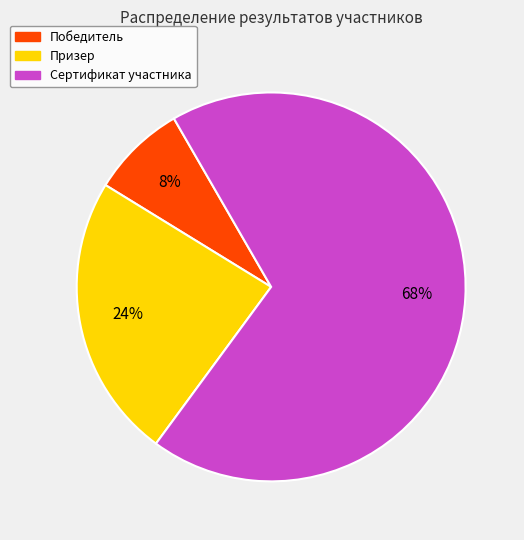

Combined, do Победитель and Призер account for over 50%?

No